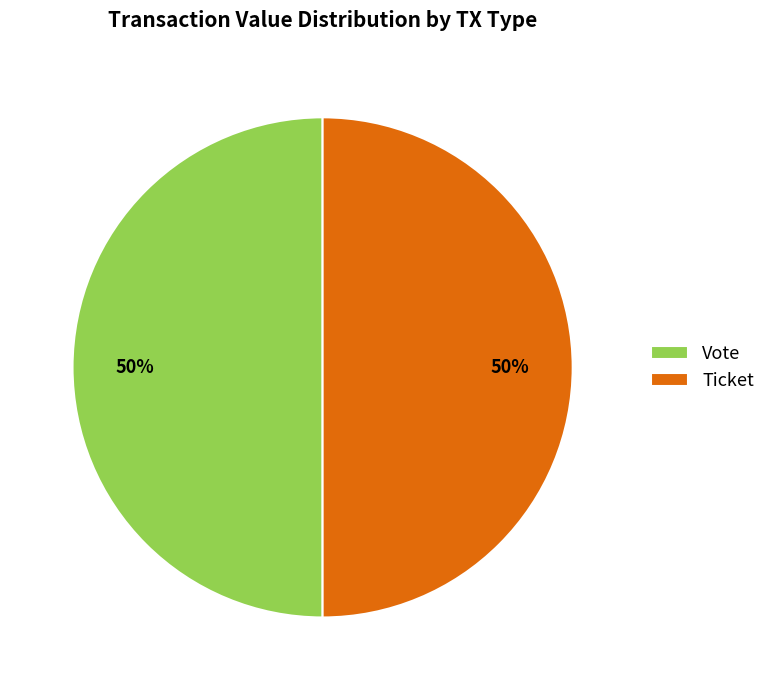

Is it true that Vote is 43% of the pie?

False